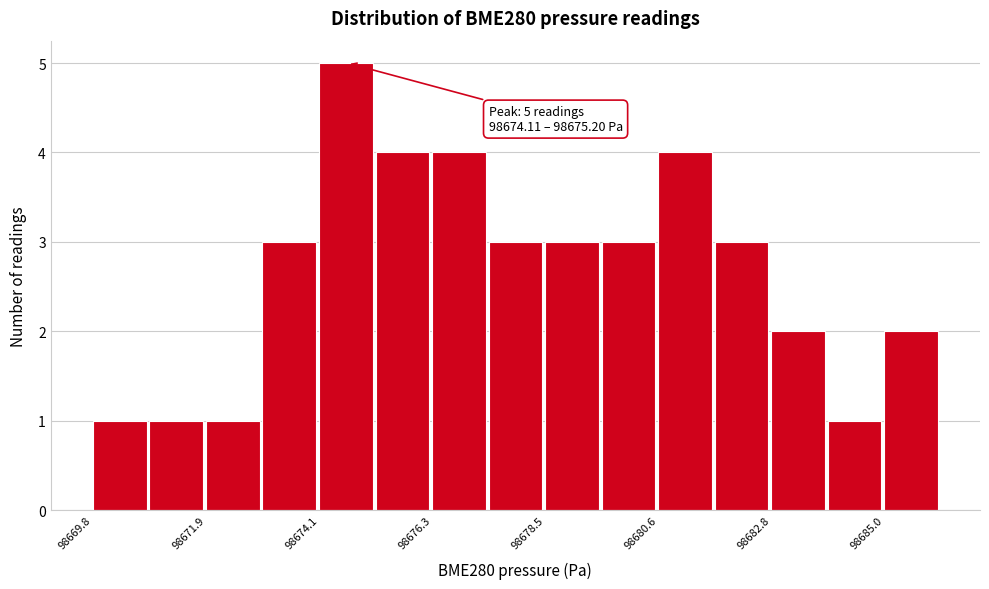

Read against the x-axis, roughly where is the centre of the tallest bar?

98674.5